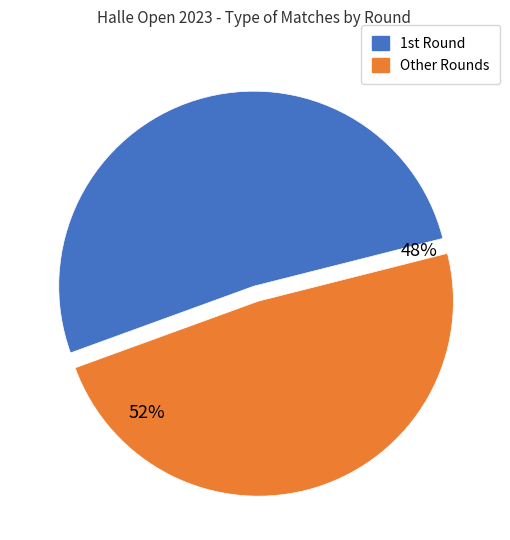

Which slice is the largest?

1st Round